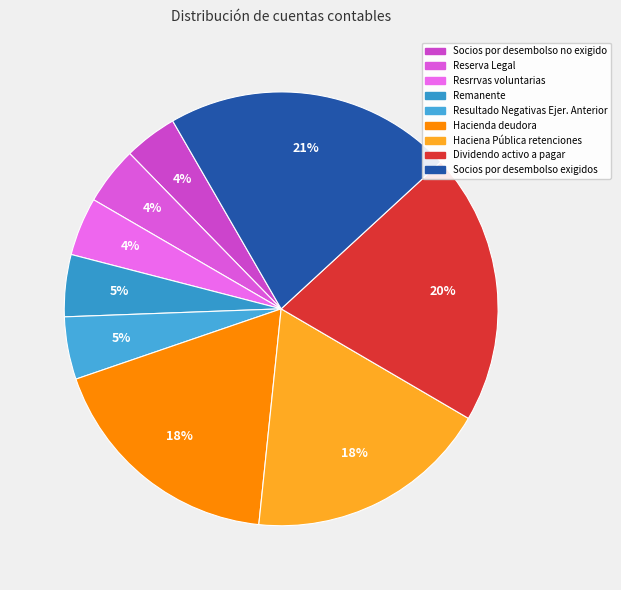

True or false: Socios por desembolso exigidos accounts for 32% of the total.

False